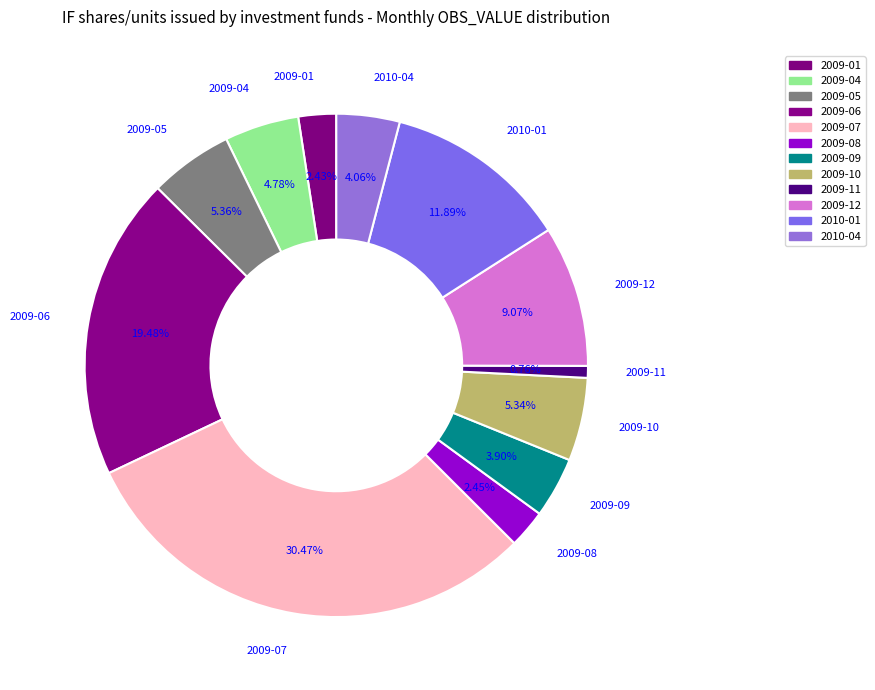

How many segments does this pie chart have?

12